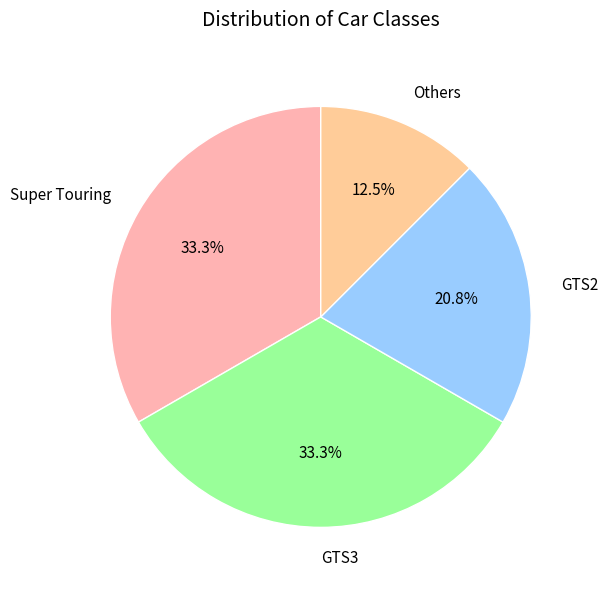

Is it true that Super Touring is 4% of the pie?

False